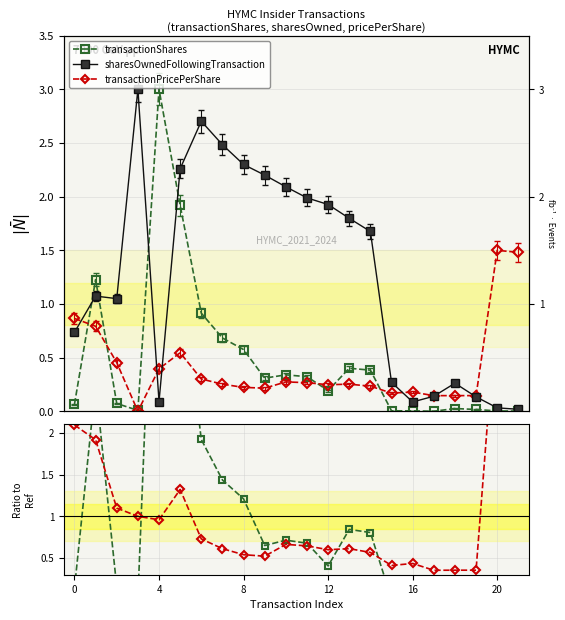

What is the label of the 6th point from the left?

20